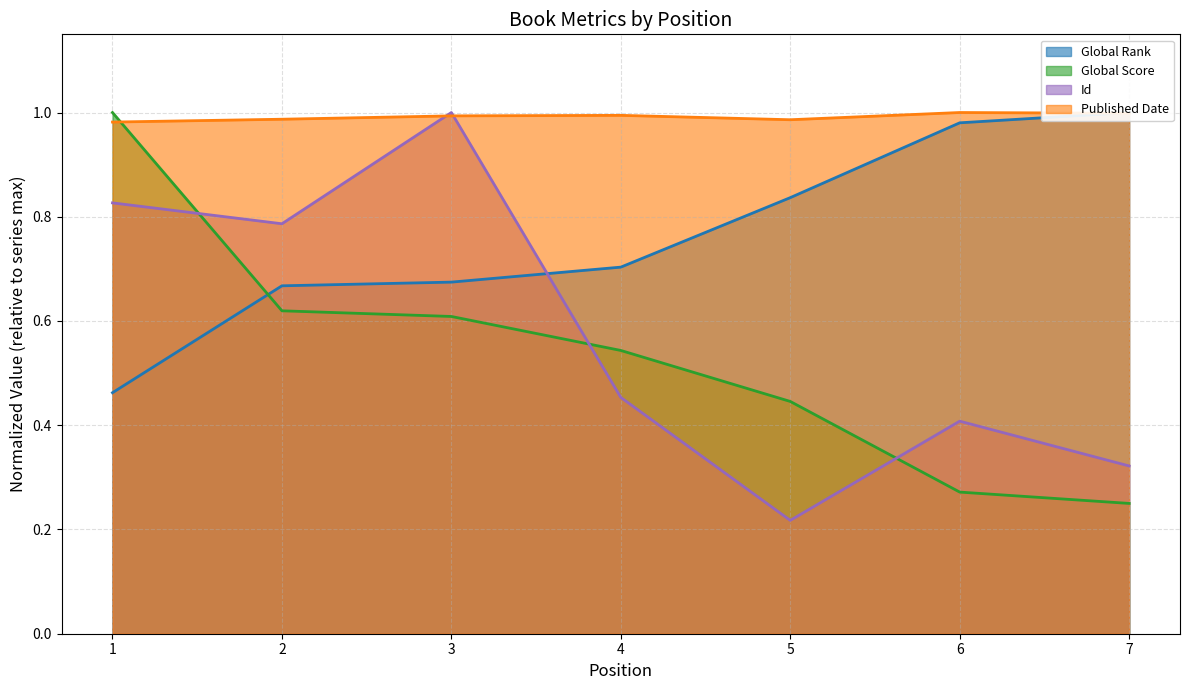

Which category has the lowest value across all series?

5